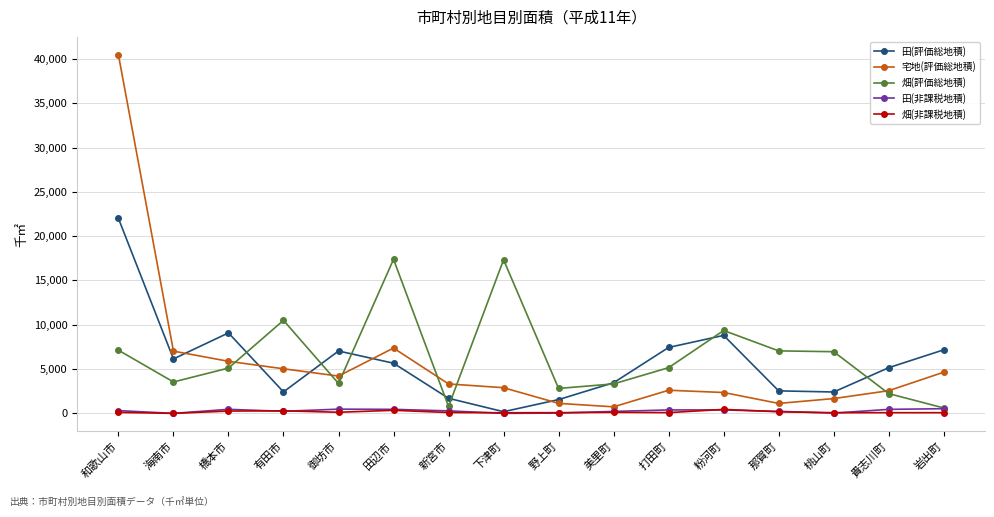

What position from the left is 粉河町?

12